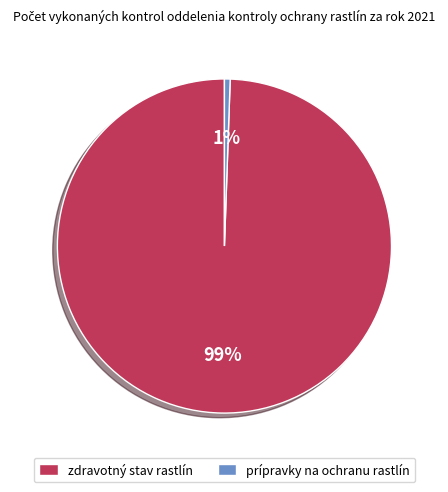

How many slices are in this pie chart?

2